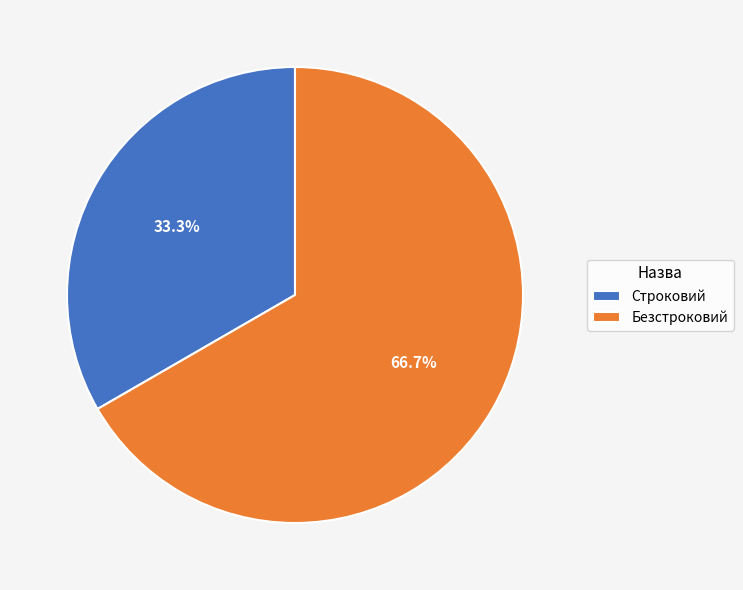

Is Строковий the majority of the pie?

No